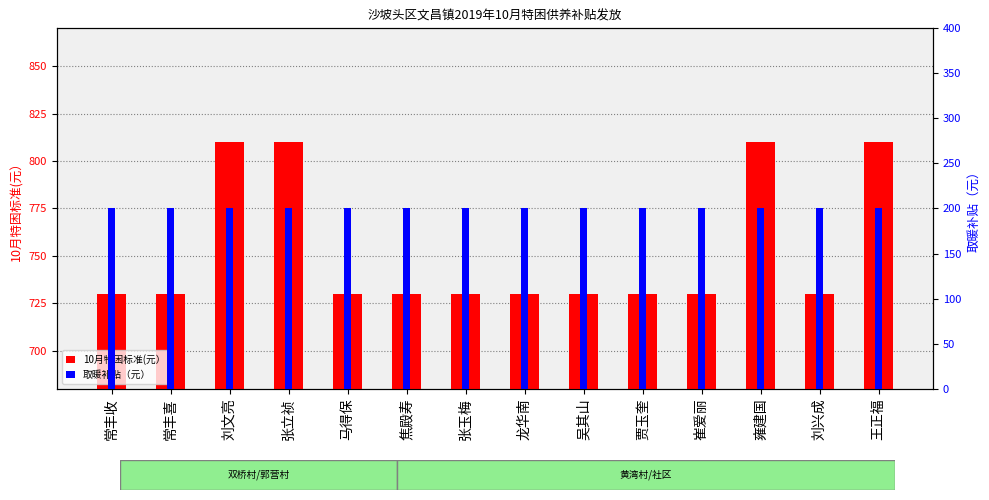

At 王正福, list the series in order from largest to smallest.

10月特困标准(元）, 取暖补贴（元）